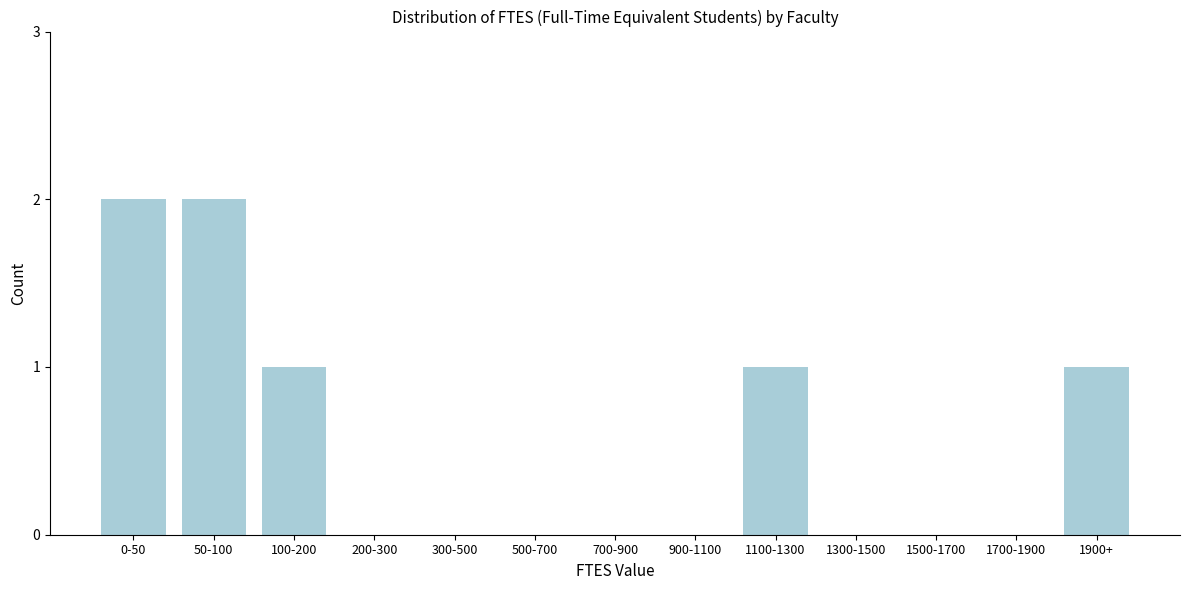

Reading left to right, transcribe all the data shown in this chart.

0-50=2	50-100=2	100-200=1	200-300=0	300-500=0	500-700=0	700-900=0	900-1100=0	1100-1300=1	1300-1500=0	1500-1700=0	1700-1900=0	1900+=1